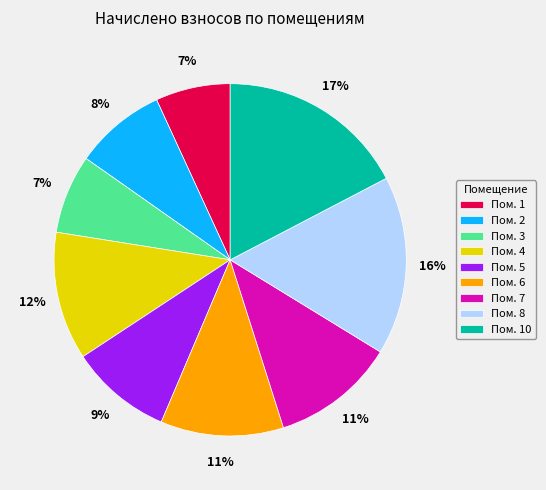

Do Пом. 1 and Пом. 6 together represent more than half of the pie?

No